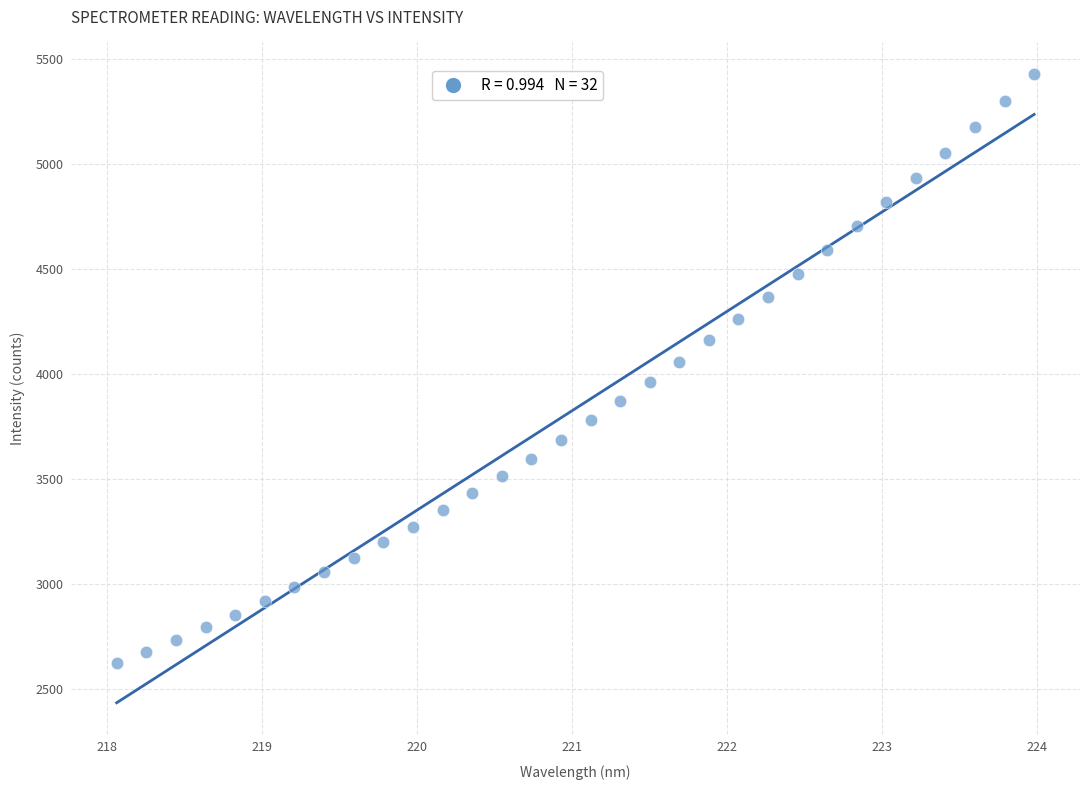

What is the range of Y values (max minus min)?

2808.4